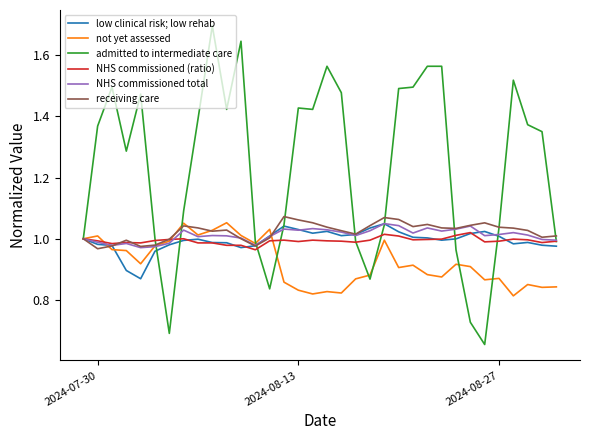

What is the maximum value shown in the chart?

1.7